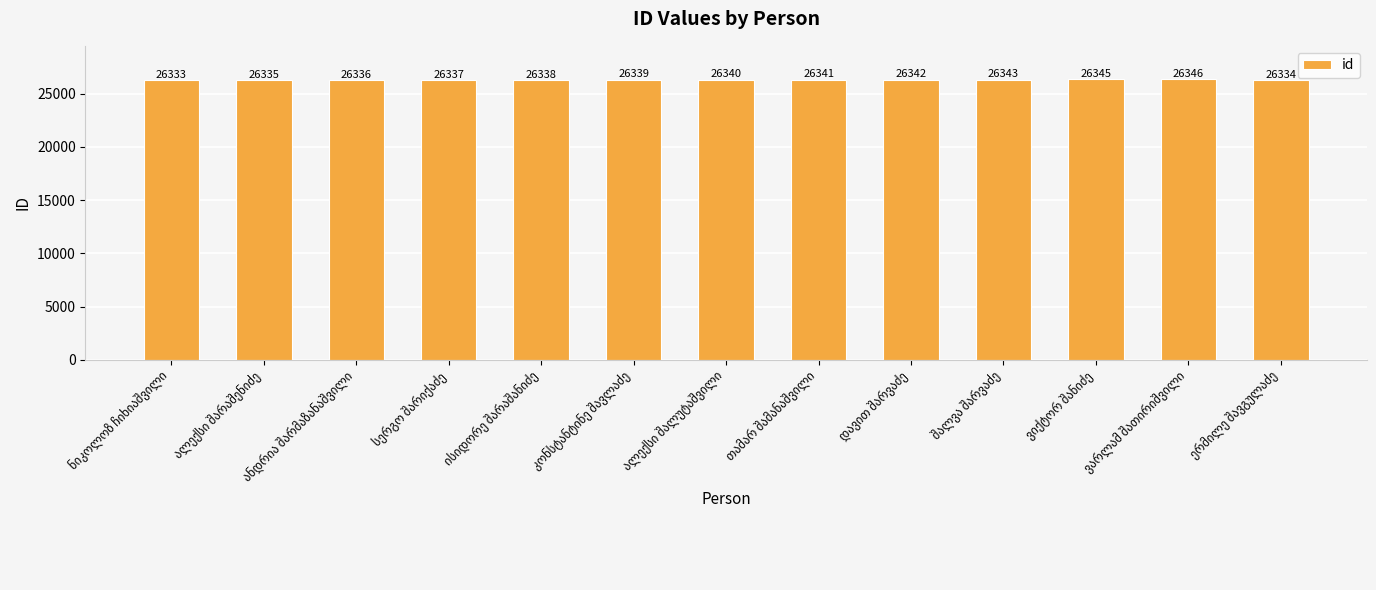

What is the maximum value shown in the chart?

26346